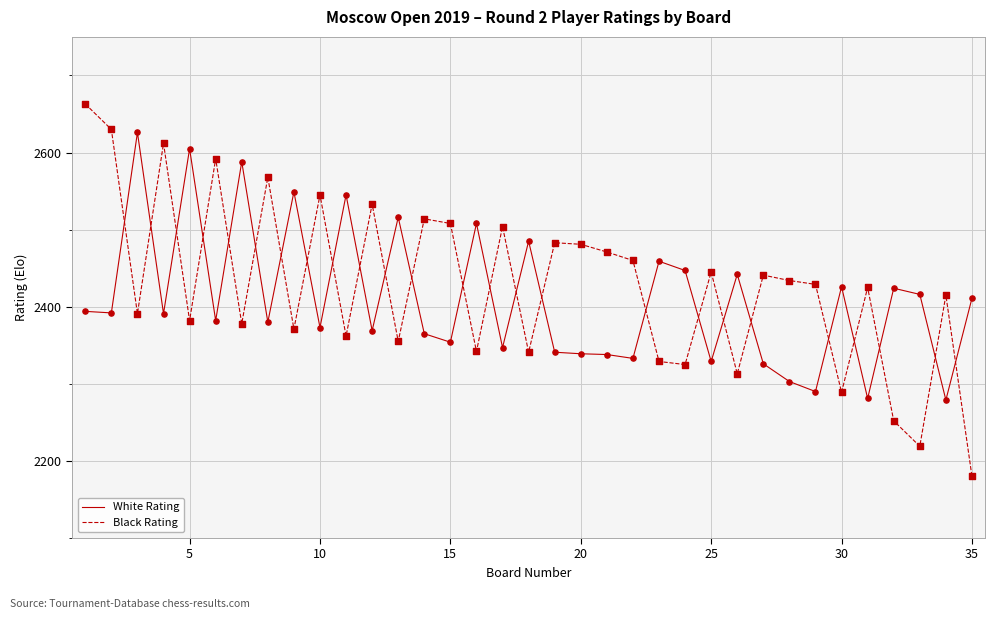

Which series has the largest range (max minus min)?

Black Rating